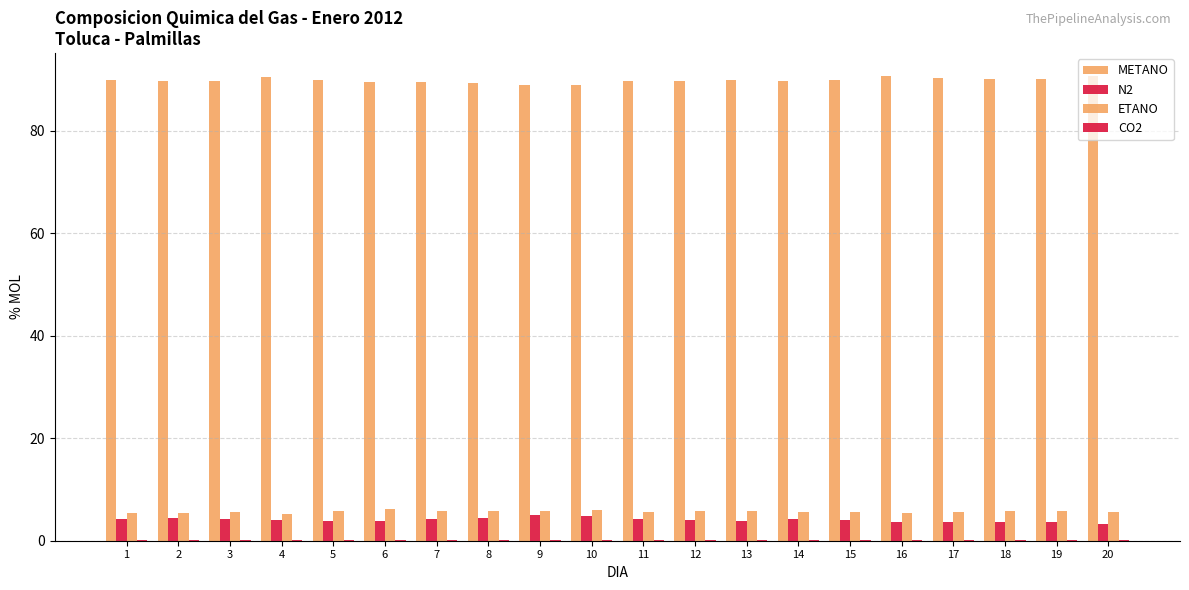

What is the difference between the second highest and second lowest values in the ETANO series?

0.6